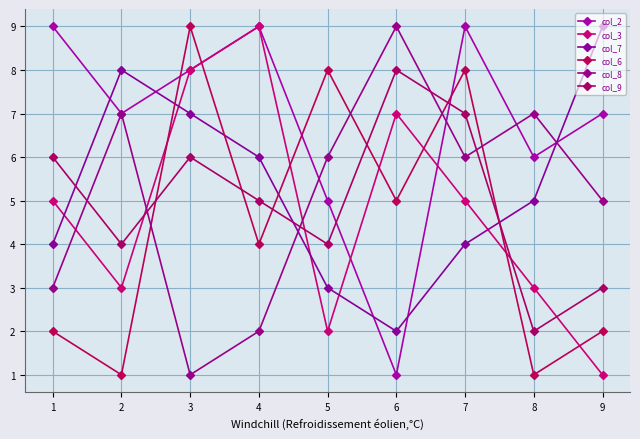

What is the difference between the second highest and minimum values in the col_6 series?

7